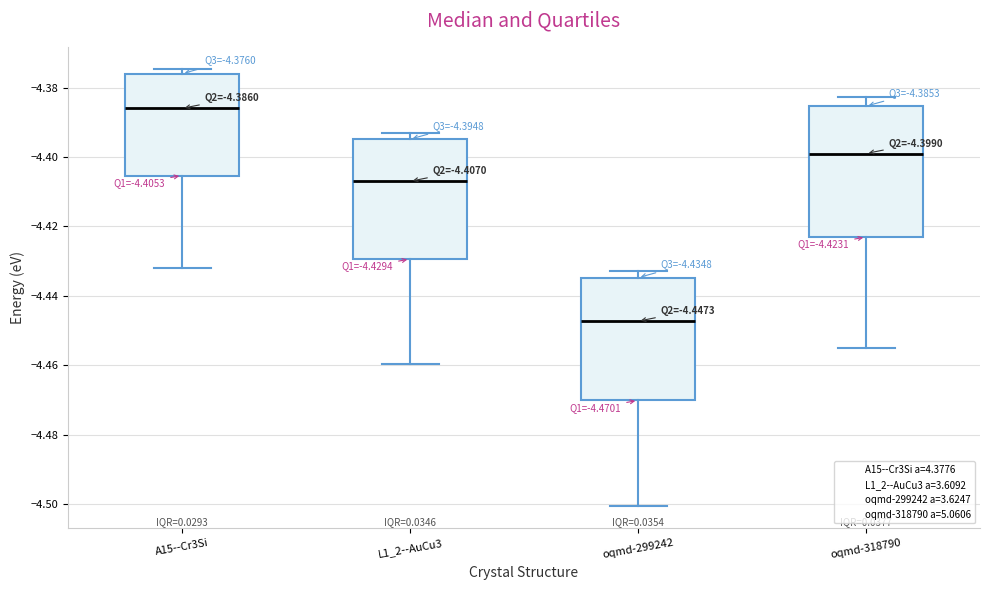

Comparing the boxes themselves (not the whiskers), which one is the tallest?

oqmd-318790